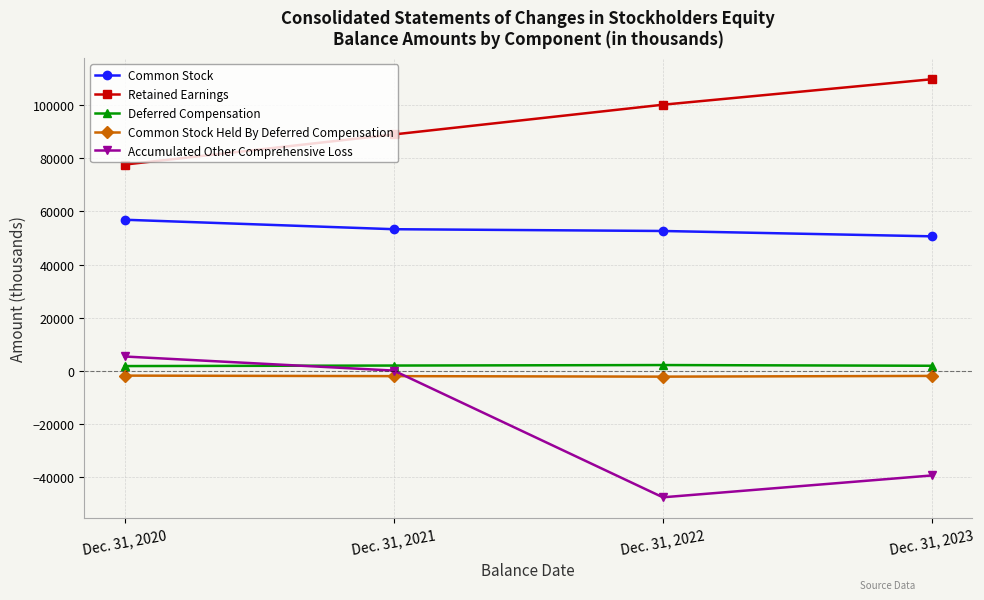

Rank the series at Dec. 31, 2020 from highest to lowest value.

Retained Earnings, Common Stock, Accumulated Other Comprehensive Loss, Deferred Compensation, Common Stock Held By Deferred Compensation